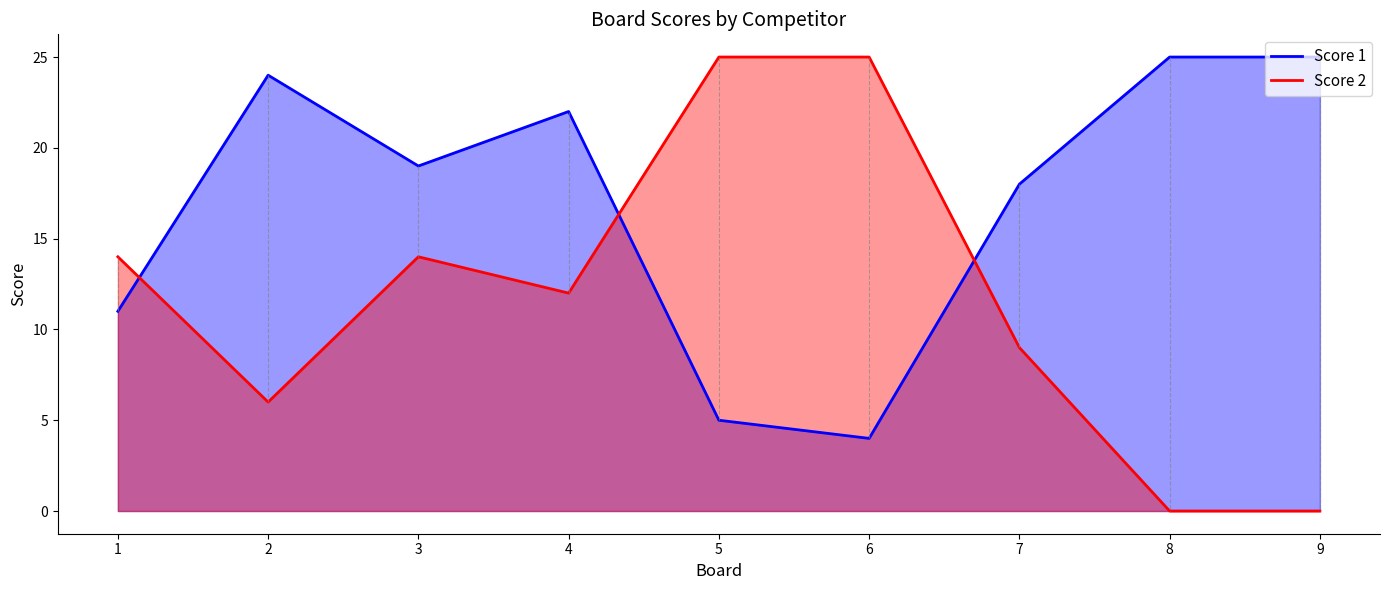

Between 6 and 7, which is larger?

7